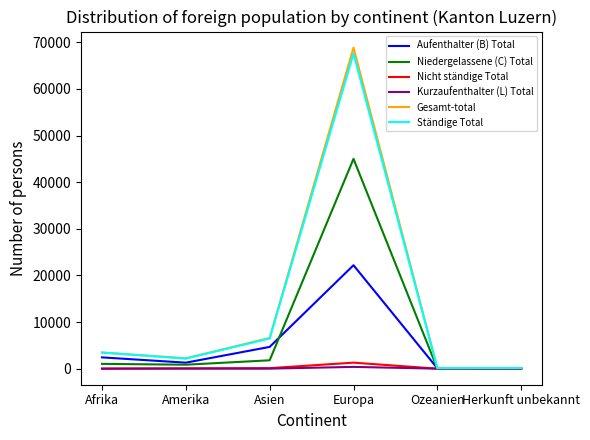

Where is Ständige Total nearest to the value 33839?

Asien